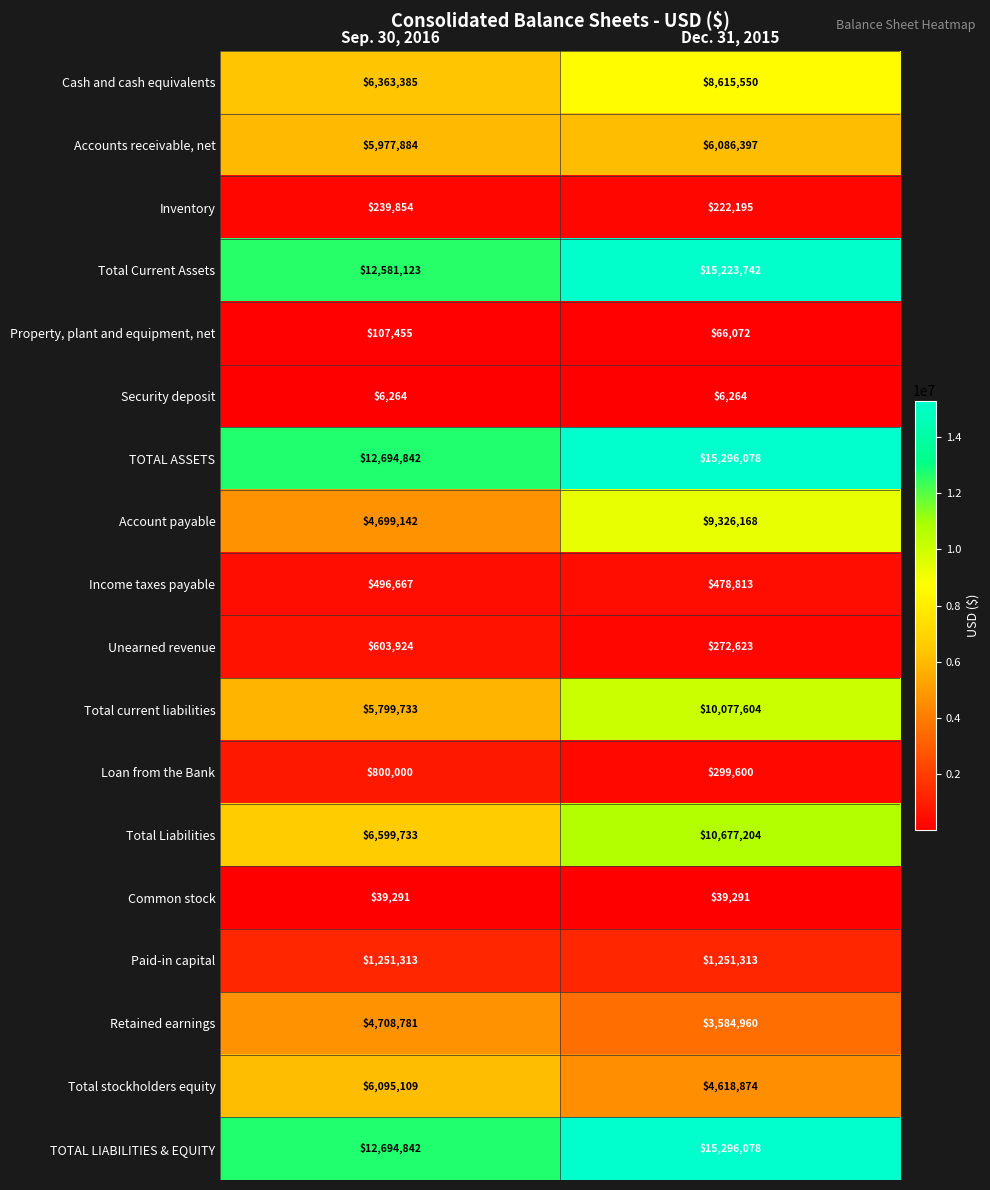

True or false: Total stockholders equity has a value of 6095109 at Sep. 30, 2016.

True